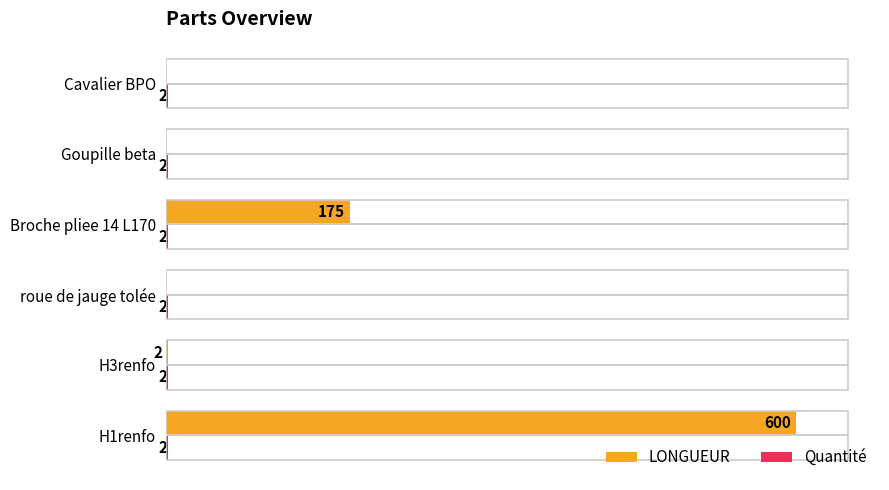

Which label corresponds to the largest value in the chart?

H1renfo